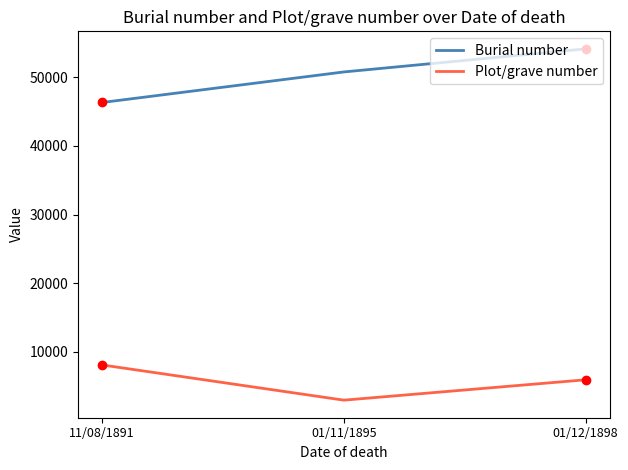

What is the spread (max minus min) of values at 01/12/1898?

48180